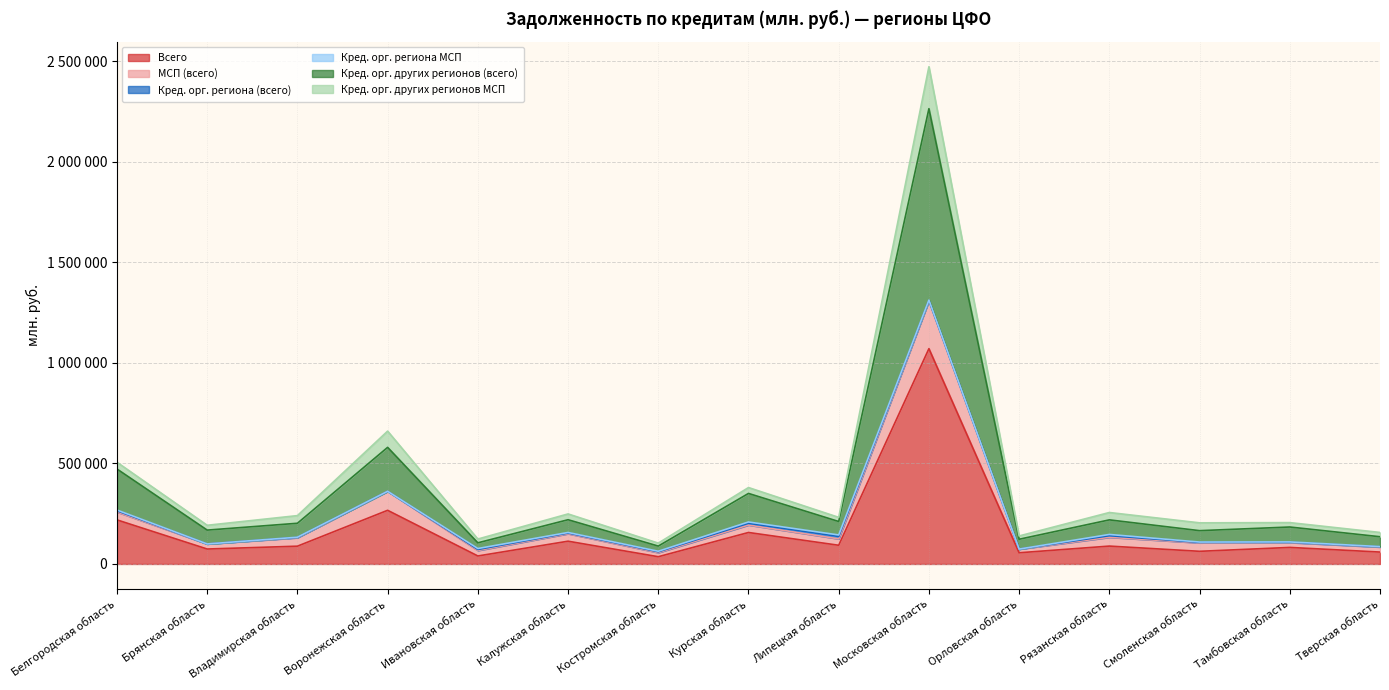

Which series has the largest total across all categories?

Кред. орг. других регионов (всего)